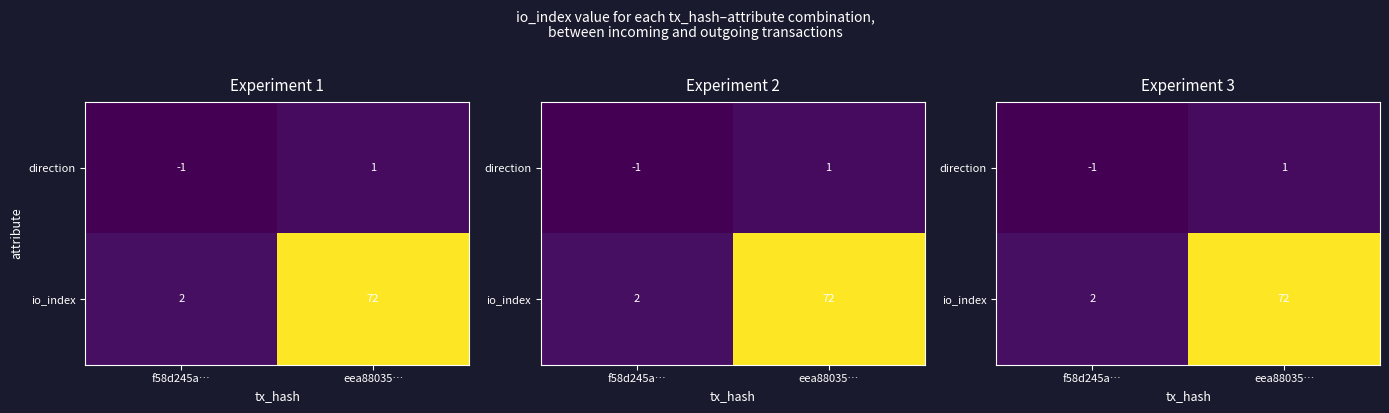

Rank the series at f58d245a… from highest to lowest value.

io_index, direction